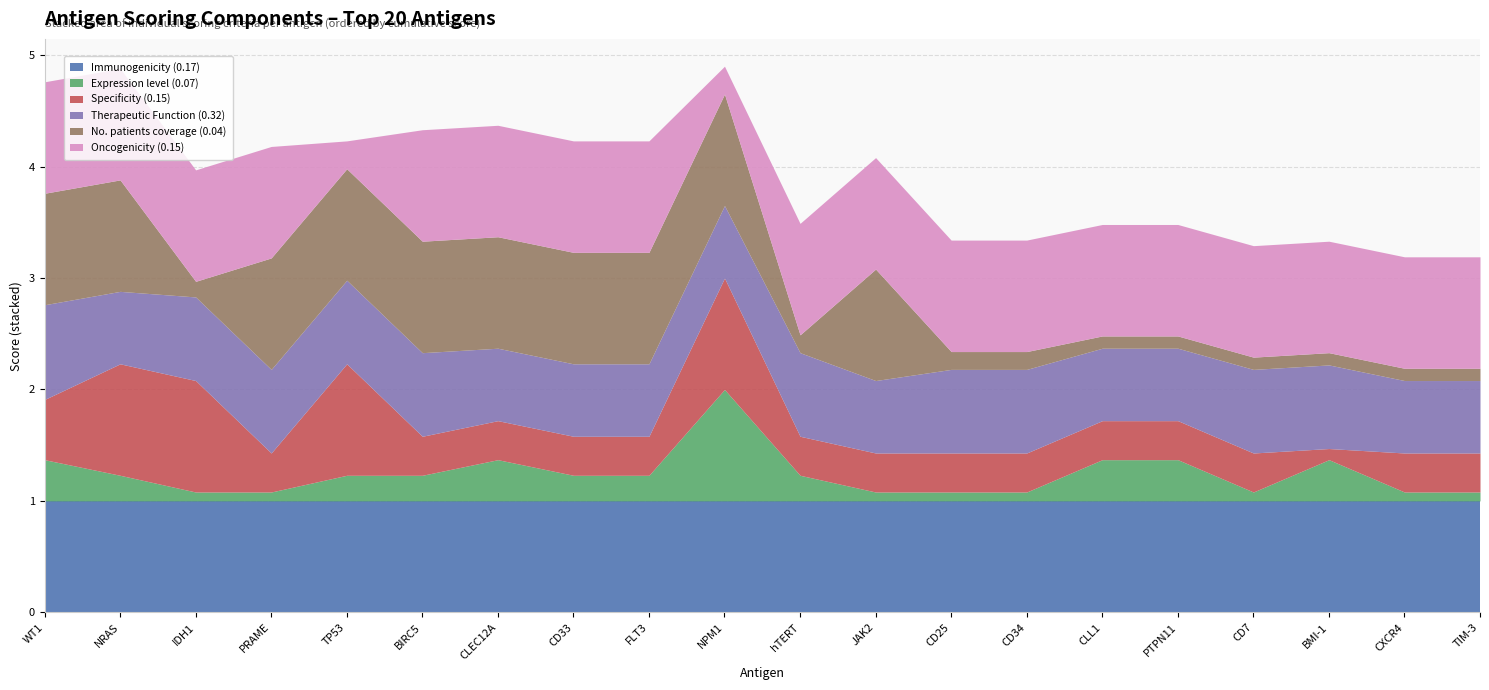

In Therapeutic Function (0.32), how many points are higher than both neighbors (excluding endpoints)?

1